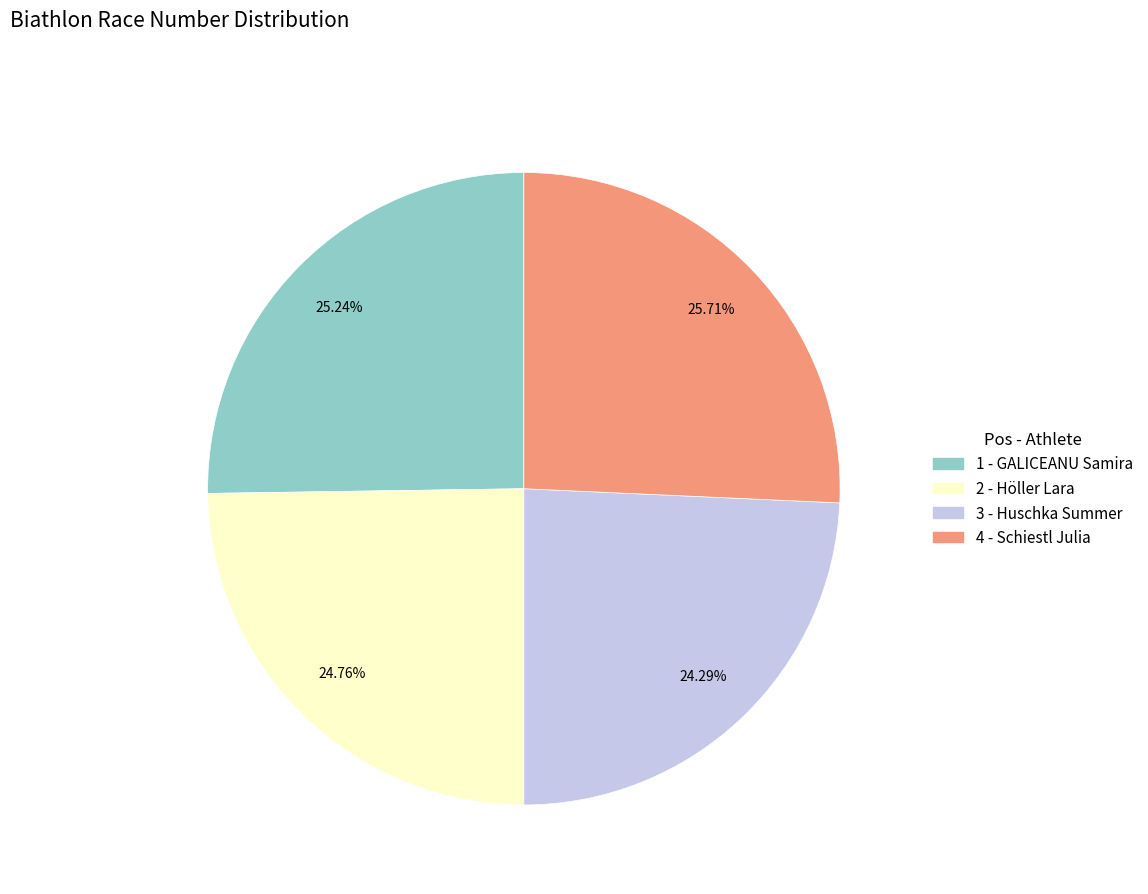

To the nearest percent, what is the average slice percentage?

25%